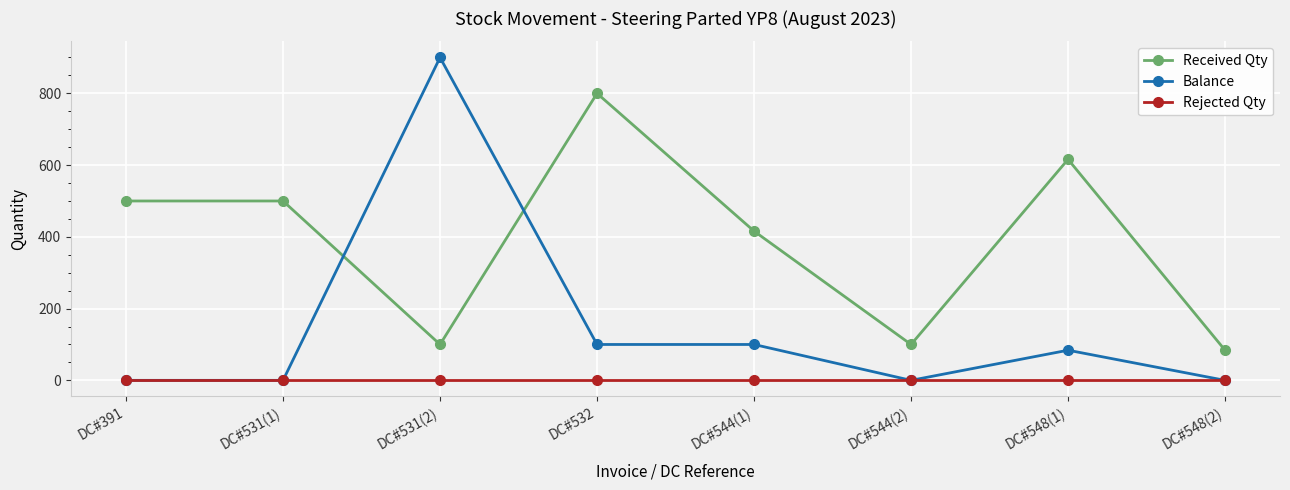

How many distinct data groups are displayed?

3